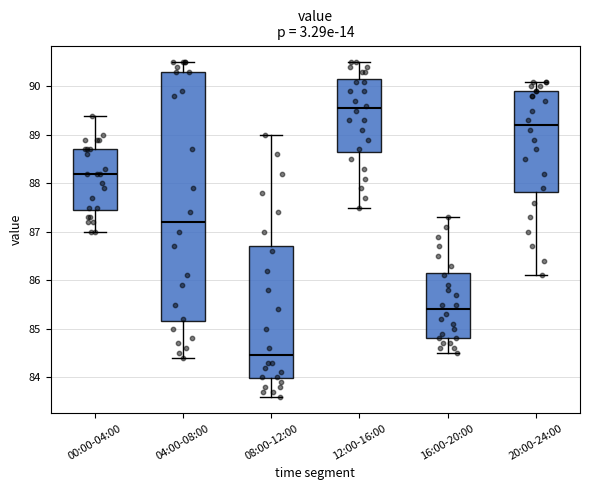

Comparing the boxes themselves (not the whiskers), which one is the tallest?

04:00-08:00